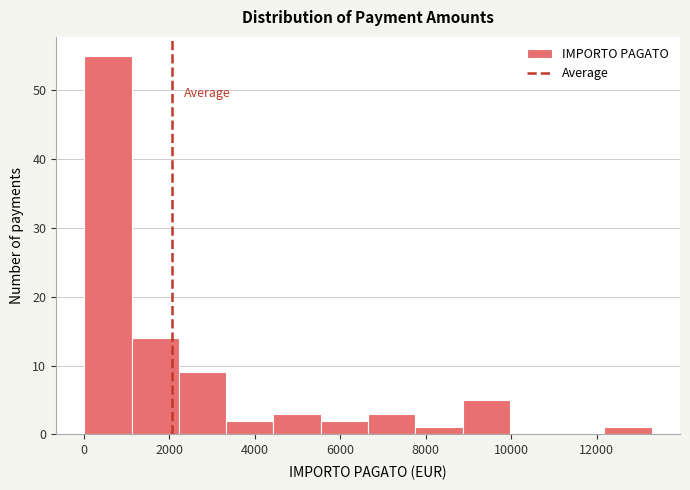

Over which range of the x-axis is the bar tallest?

0 to 1200